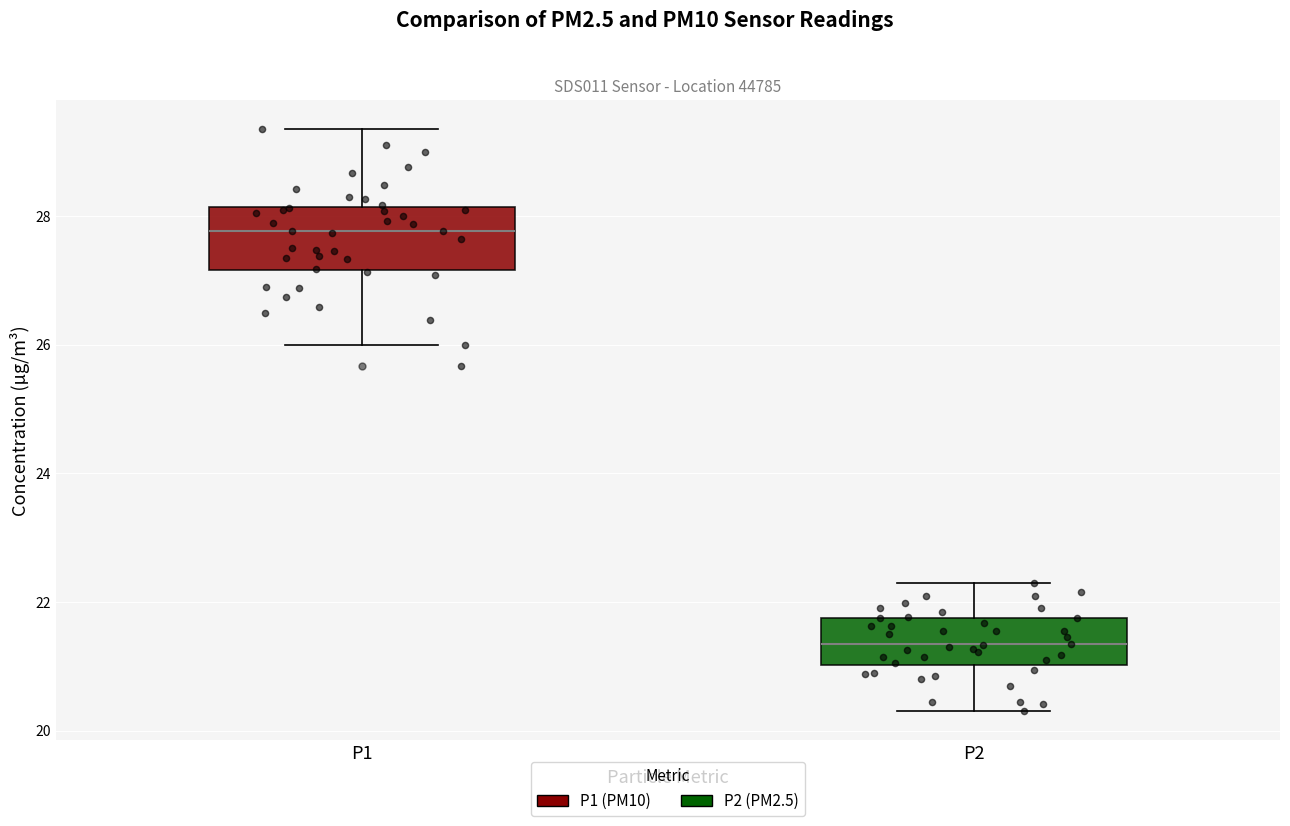

Which box has the highest median line?

P1